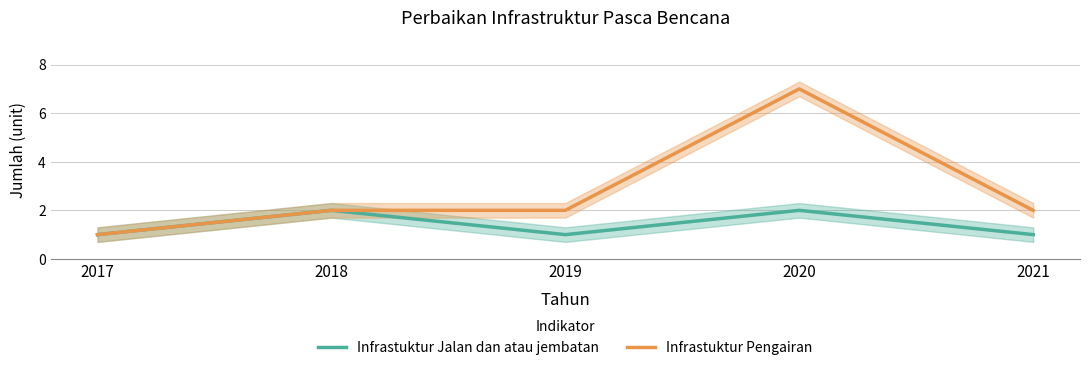

List the series in order of their peak value, highest first.

Infrastuktur Pengairan, Infrastuktur Jalan dan atau jembatan